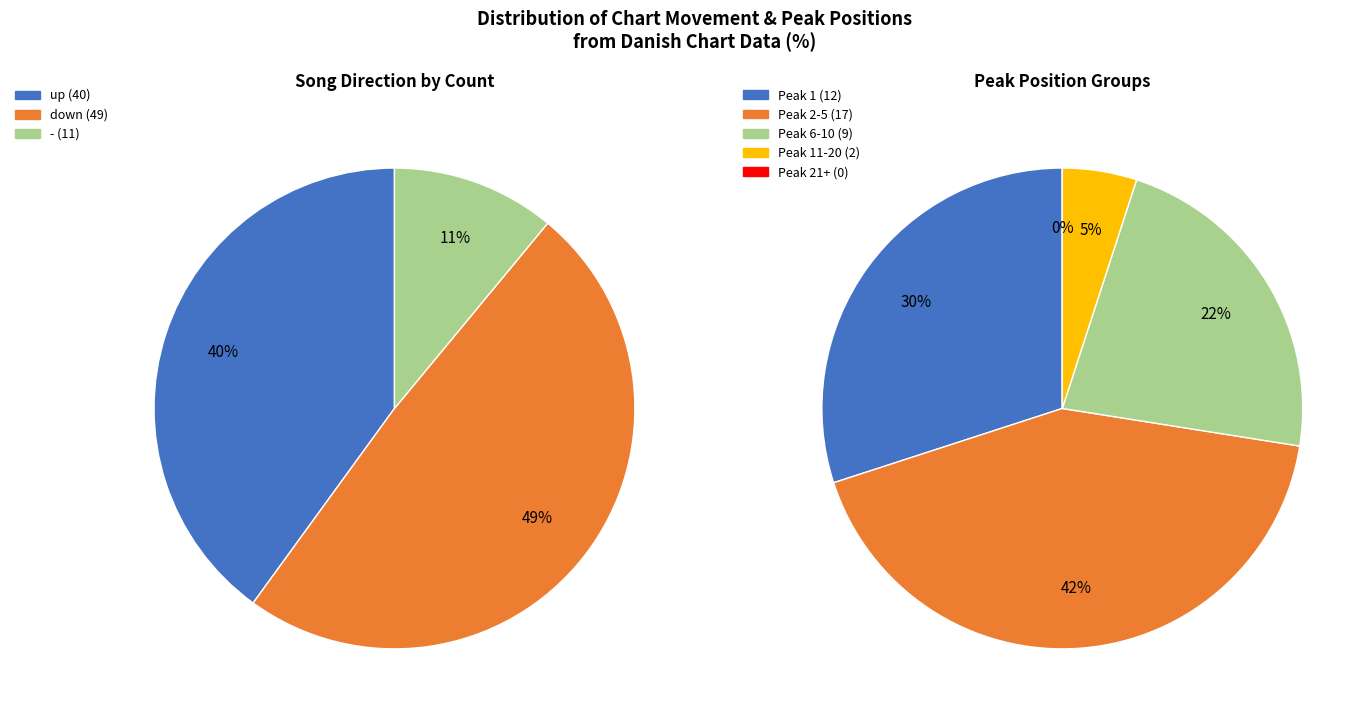

The - slice represents 1% of the pie. True or false?

False